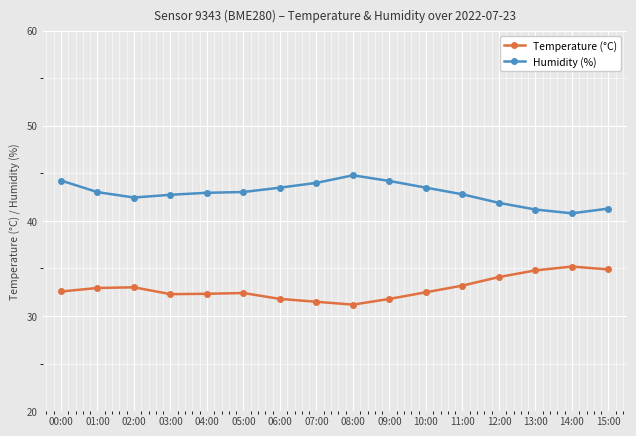

What is the difference between the Humidity (%) values at 08:00 and 01:00?

1.8